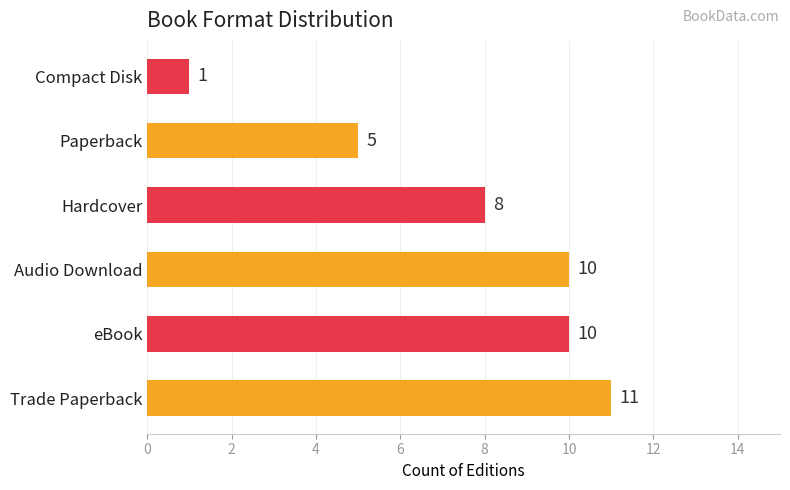

Which category has the lowest value across all series?

Compact Disk